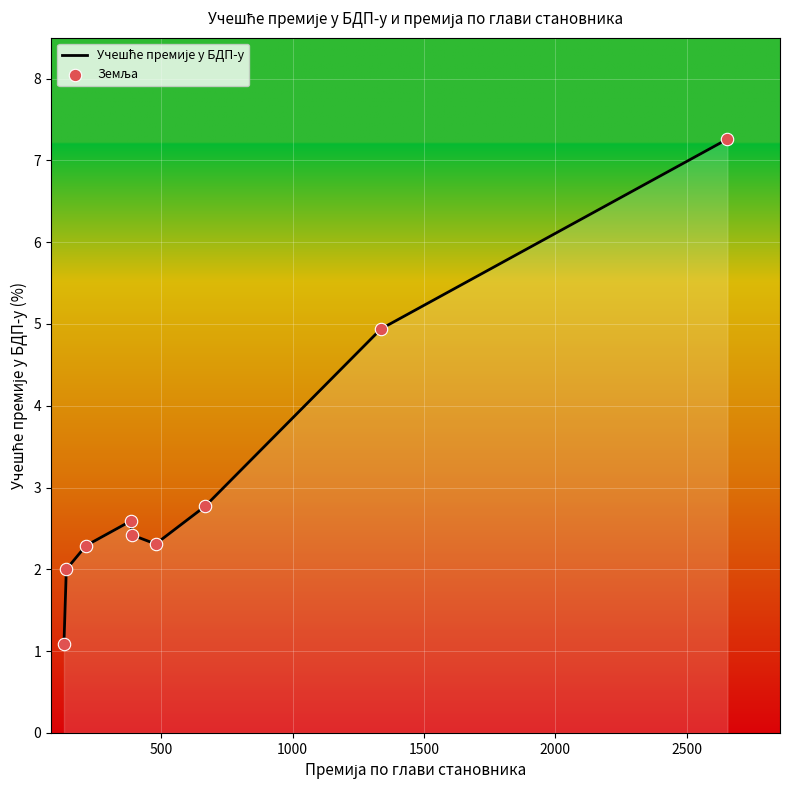

What is the maximum value shown in the chart?

7.3